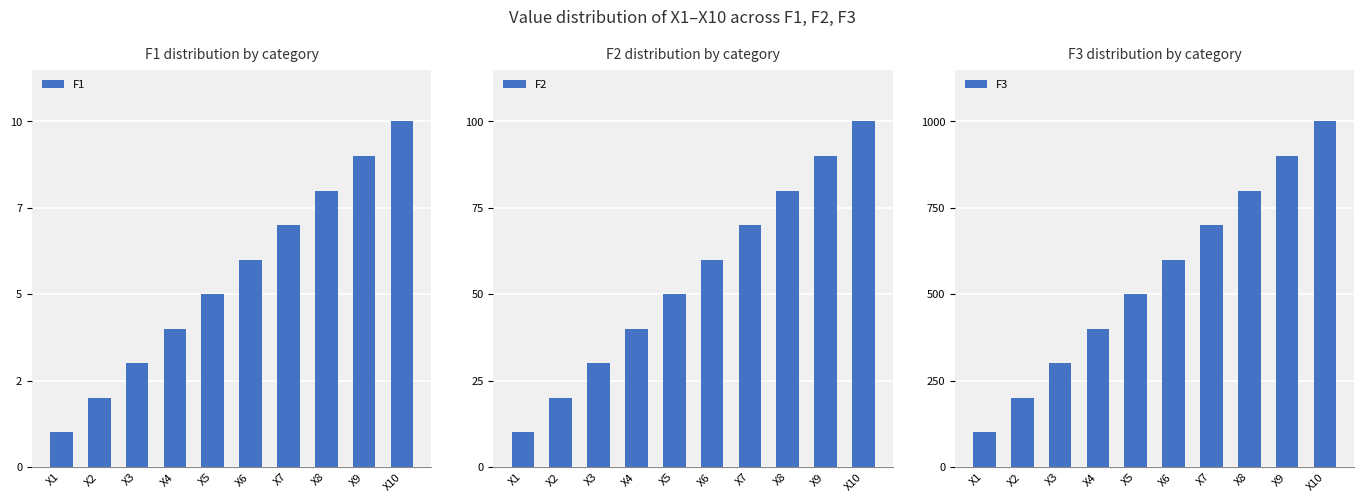

Which series has the largest range (max minus min)?

F3